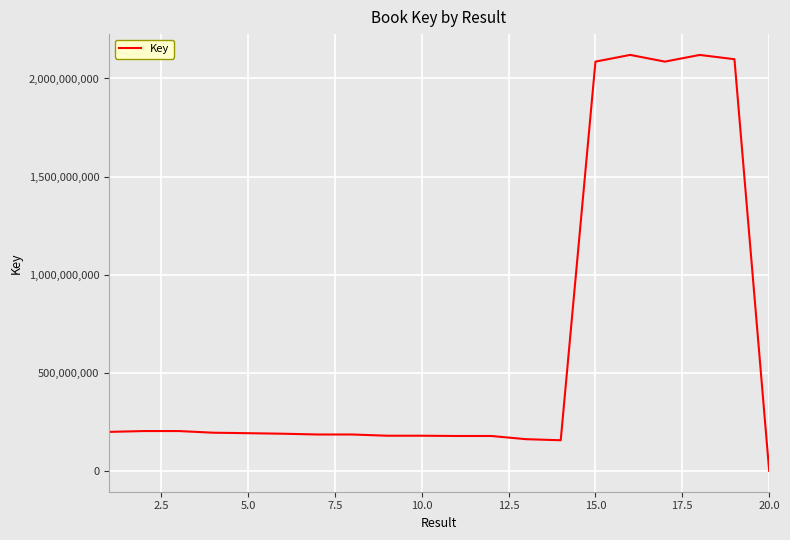

What is the maximum value shown in the chart?

2119990953